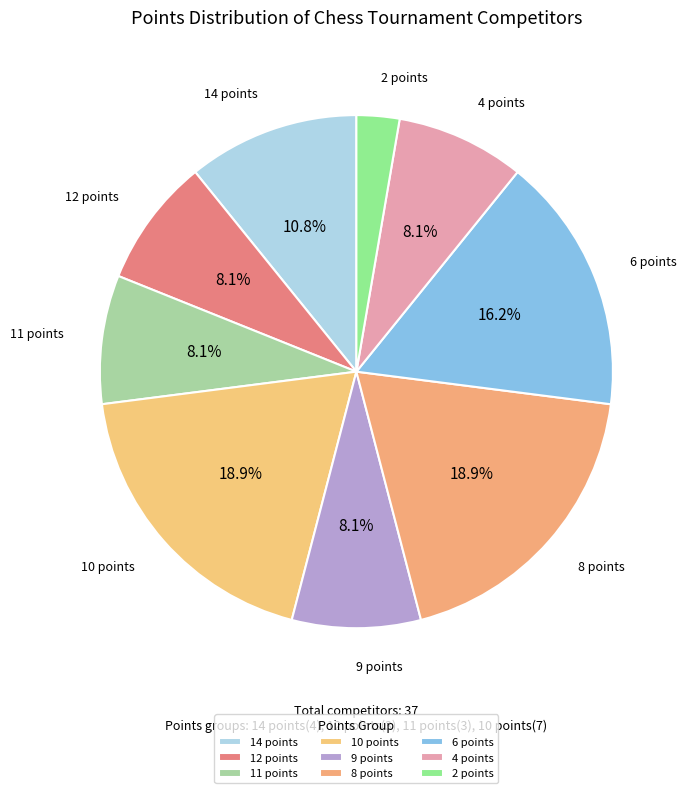

Do 2 points and 9 points together represent more than half of the pie?

No